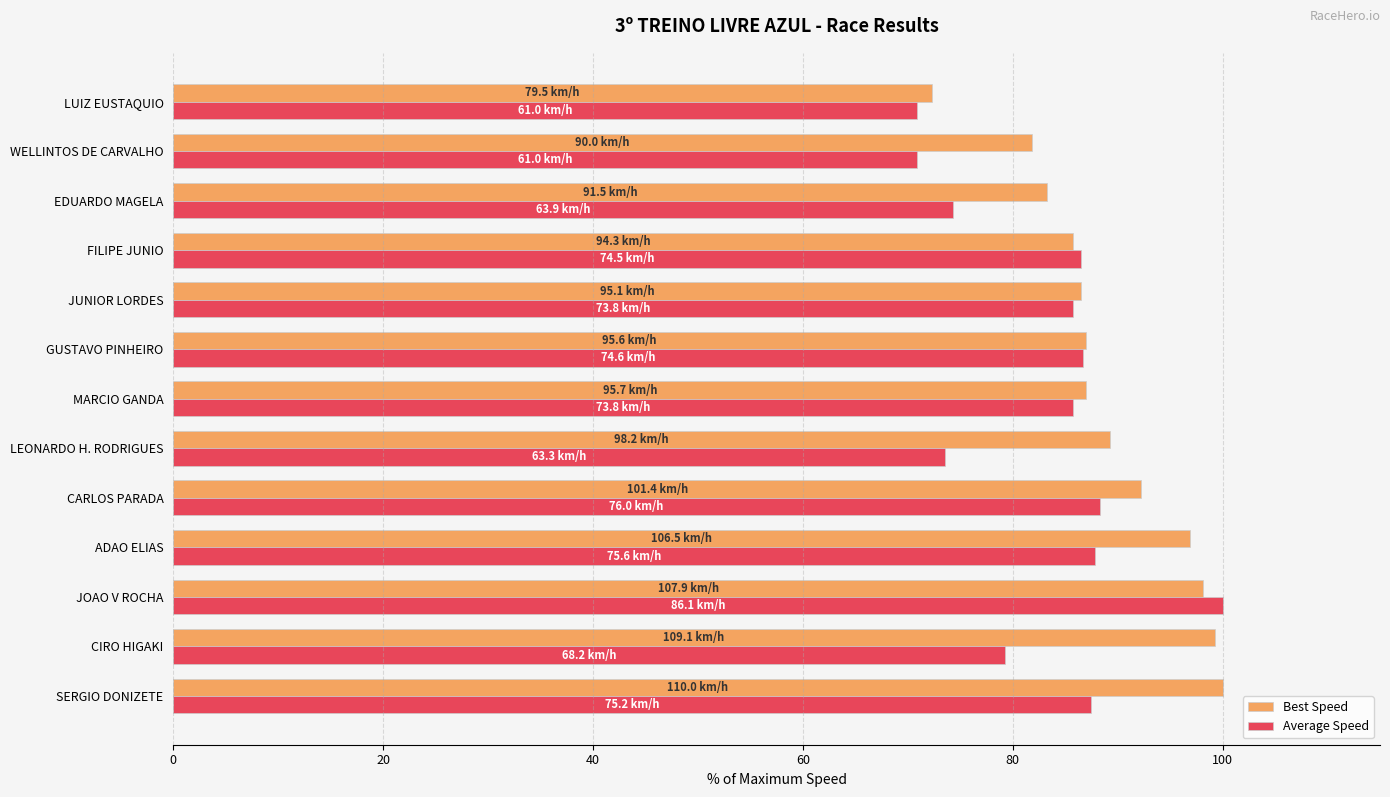

Rank the series by their average value, from lowest to highest.

Average Speed, Best Speed